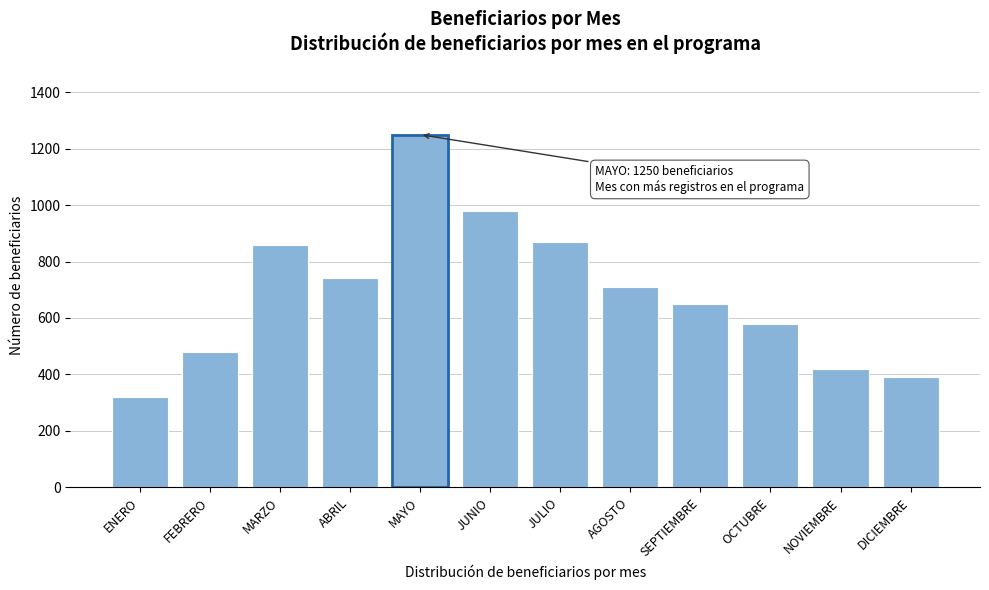

Reading left to right, what are all the values shown in this chart?

ENERO=320	FEBRERO=480	MARZO=860	ABRIL=740	MAYO=1250	JUNIO=980	JULIO=870	AGOSTO=710	SEPTIEMBRE=650	OCTUBRE=580	NOVIEMBRE=420	DICIEMBRE=390